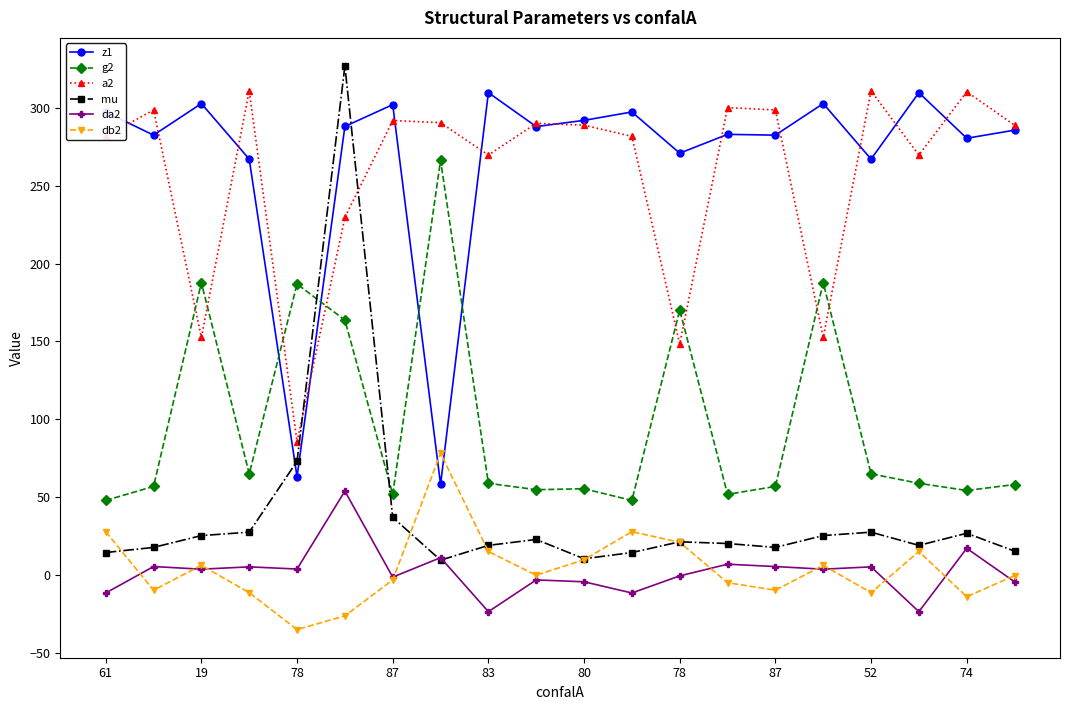

At how many categories does at least one series exceed 103?

20